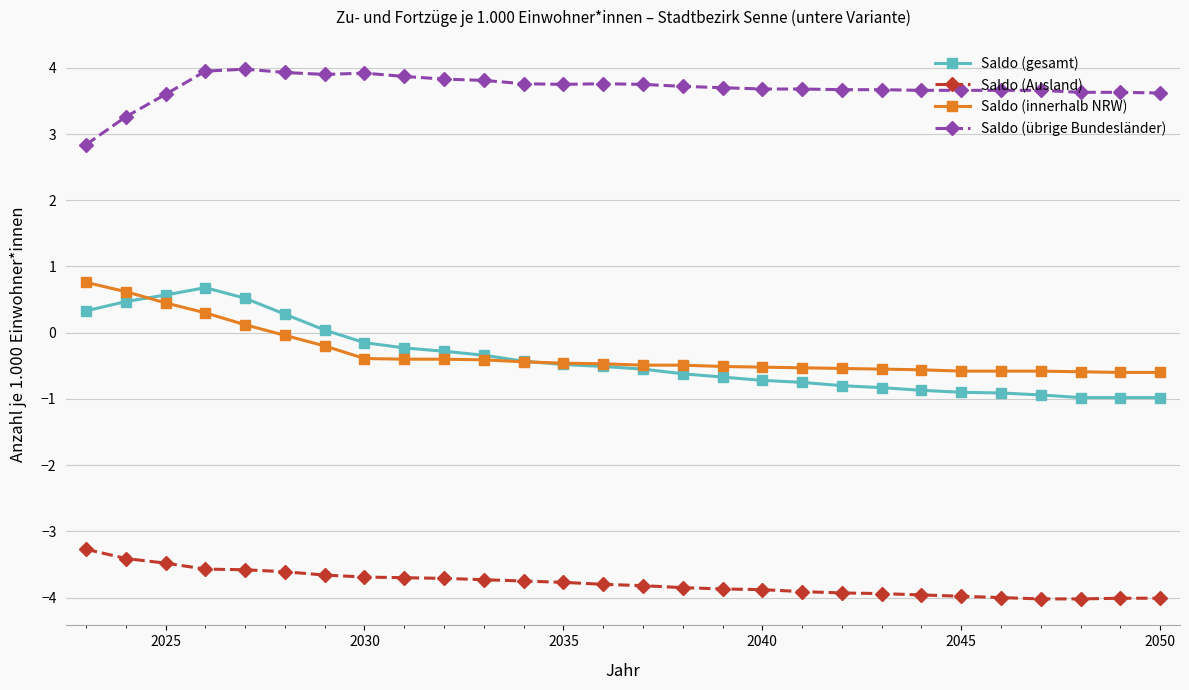

Count the number of categories in the chart.

28